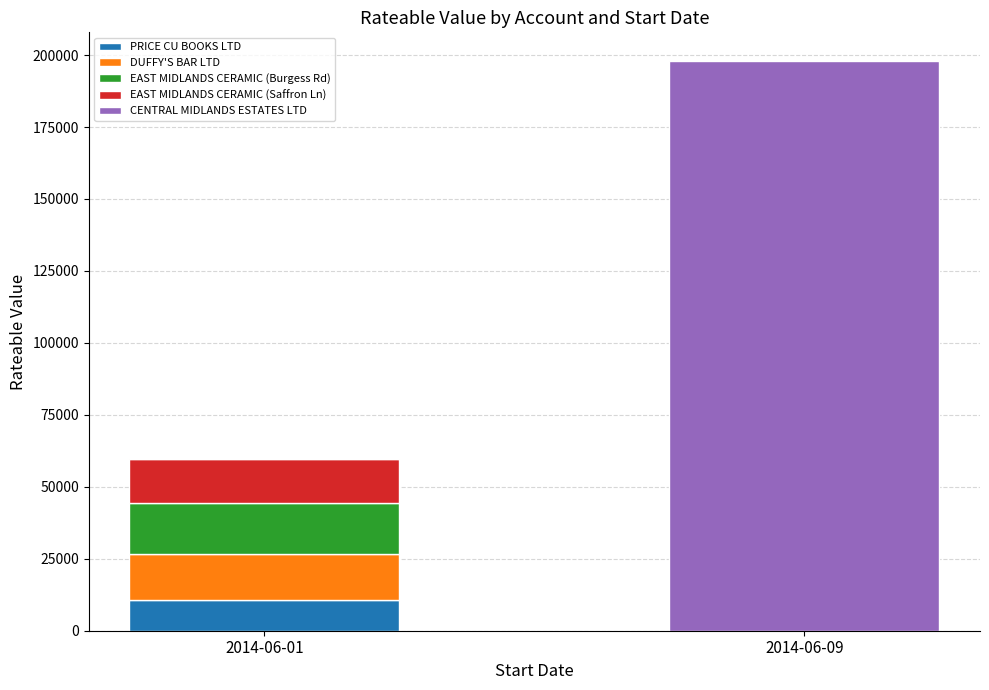

Reading right to left, transcribe the values for PRICE CU BOOKS LTD.

2014-06-09=0	2014-06-01=10750